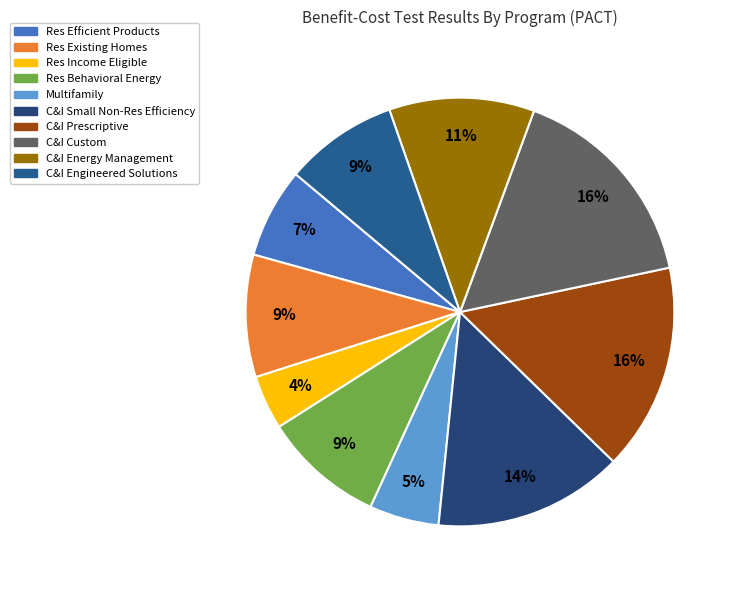

Does C&I Prescriptive represent more than half of the total?

No